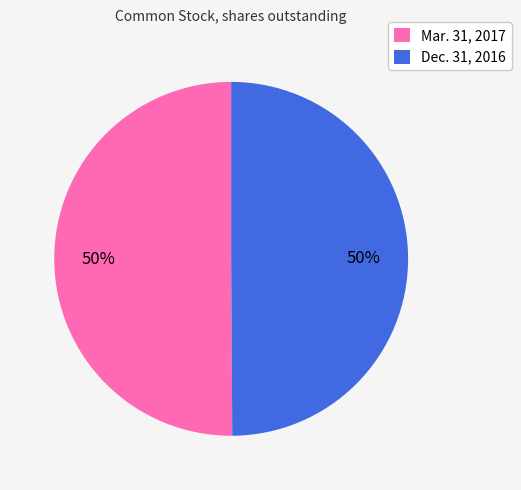

Count the number of slices in the pie.

2